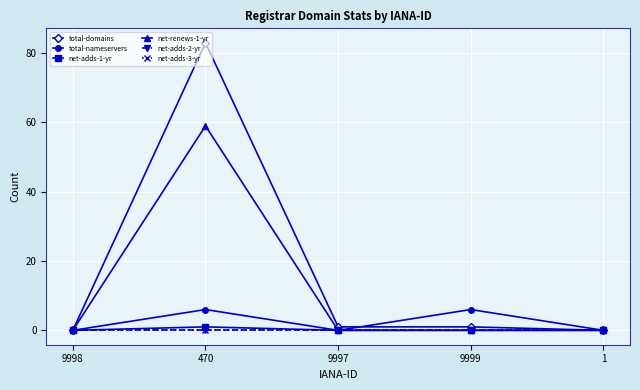

True or false: net-adds-2-yr has more than 2 interior local peaks.

False